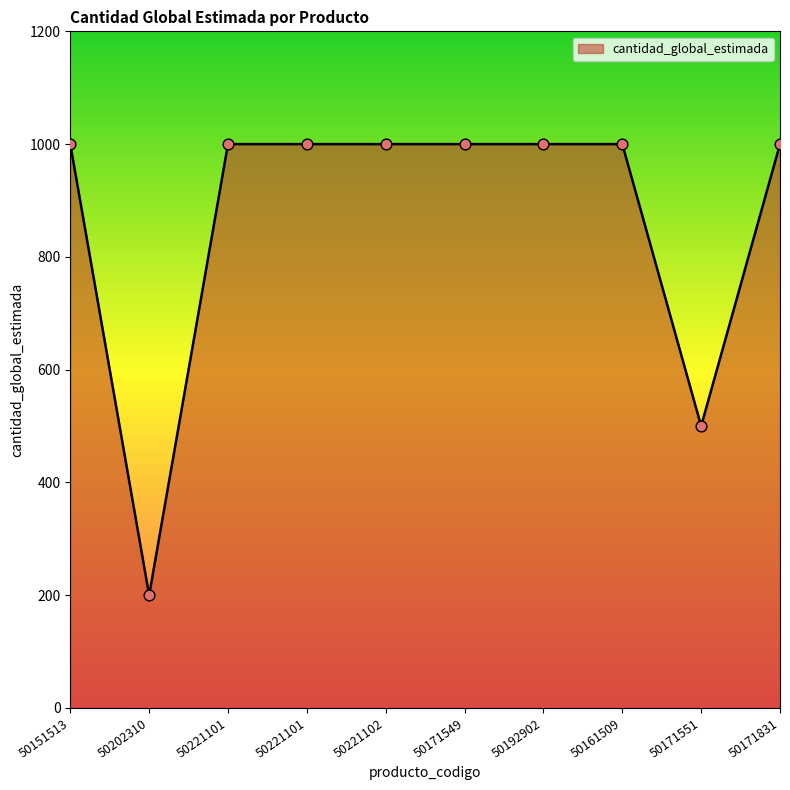

What is the ratio of the value at 50221102 to the value at 50161509?

1.0